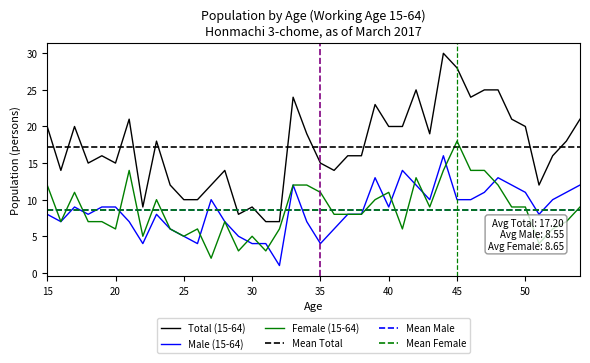

Which series changed the most between 44 and 46?

Male (15-64)